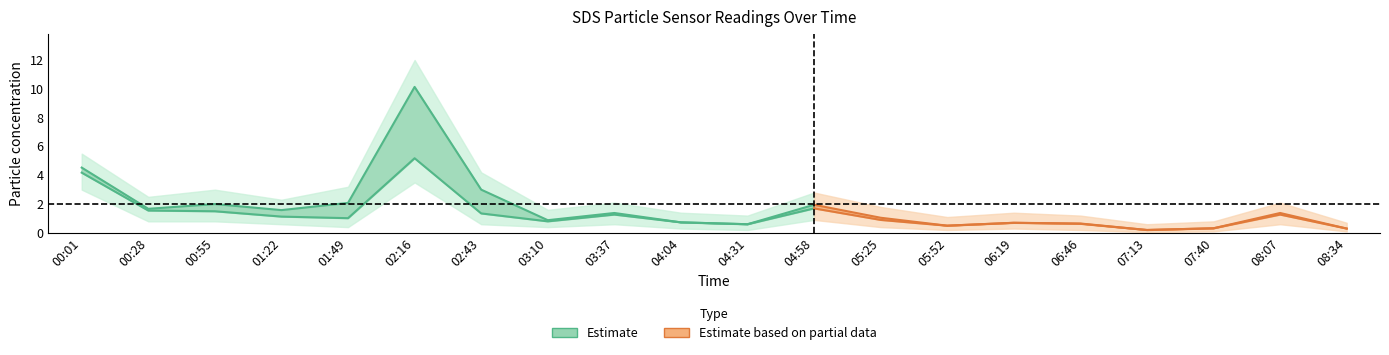

At which category does SDS_P1 reach its first local peak?

00:55